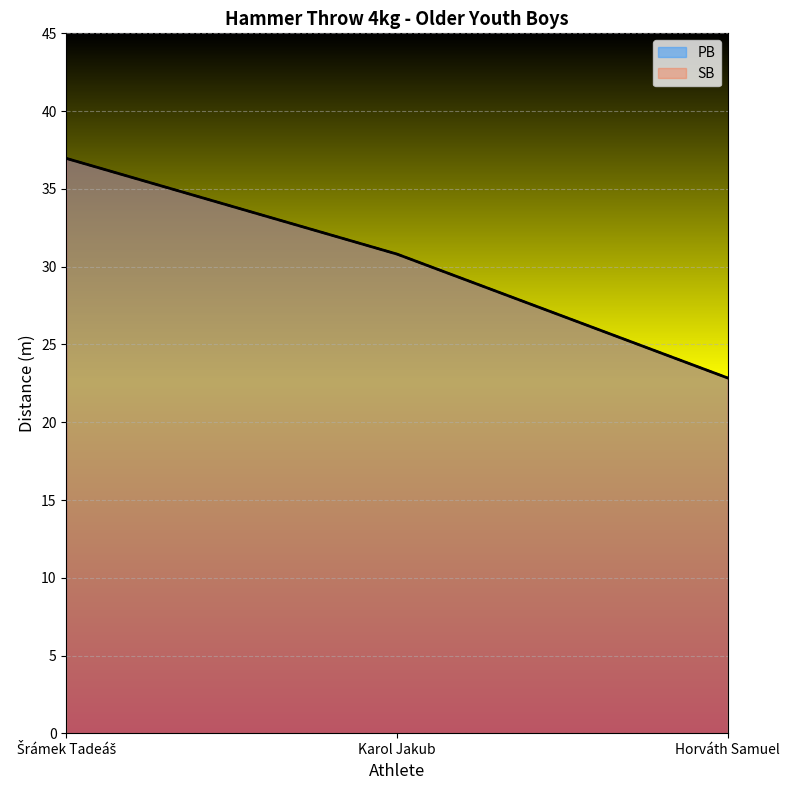

What is the label of the 1st point from the left?

Šrámek Tadeáš